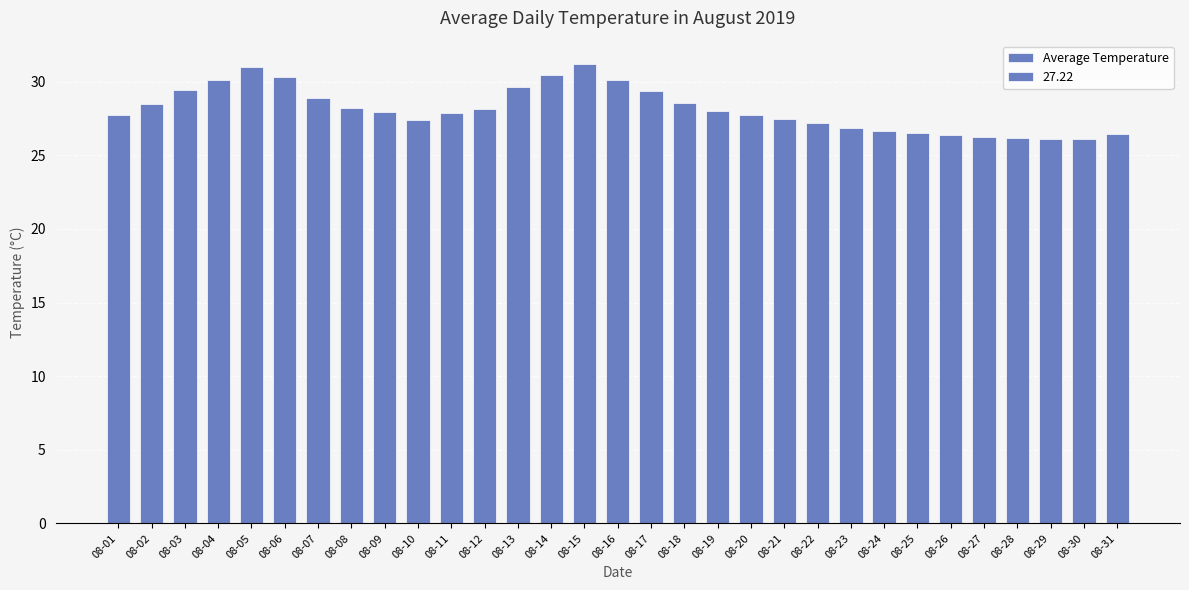

Approximately how many times larger is the value at 08-29 compared to 08-09?

0.9